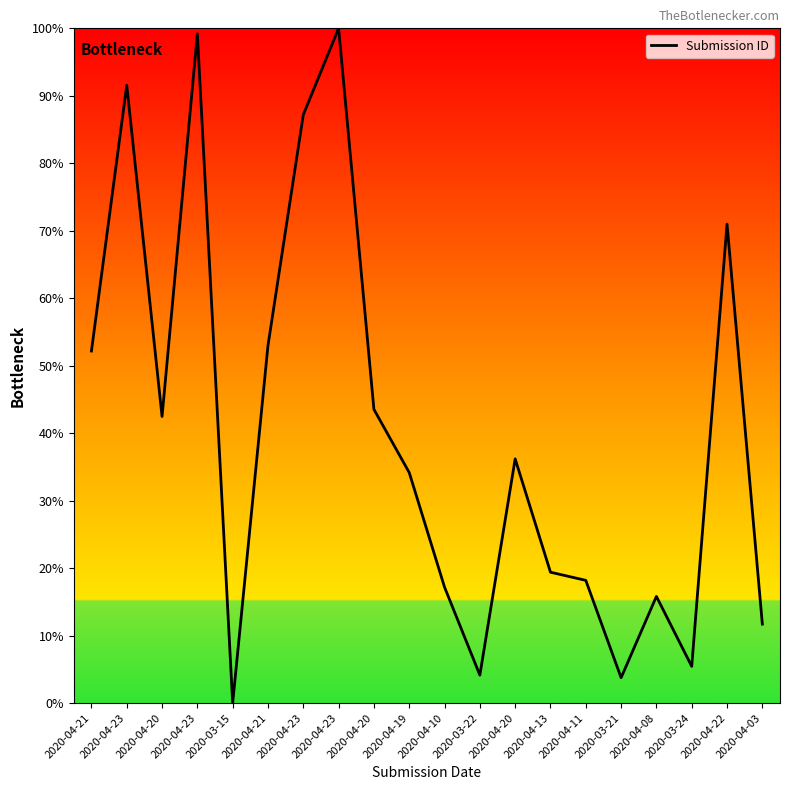

At which label does the data first exceed 36?

2020-04-21